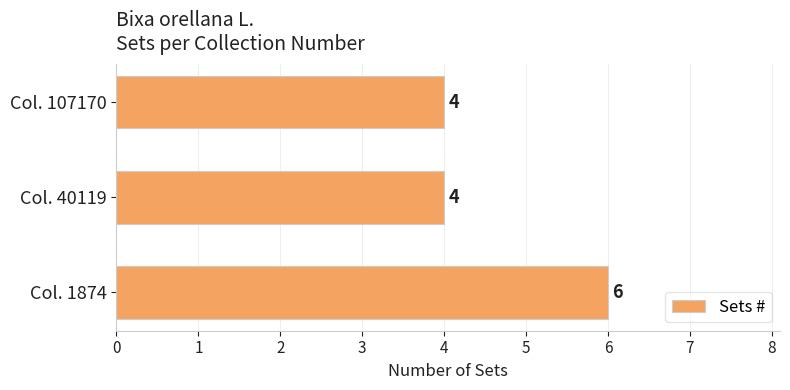

What is the approximate value at Col. 40119?

4